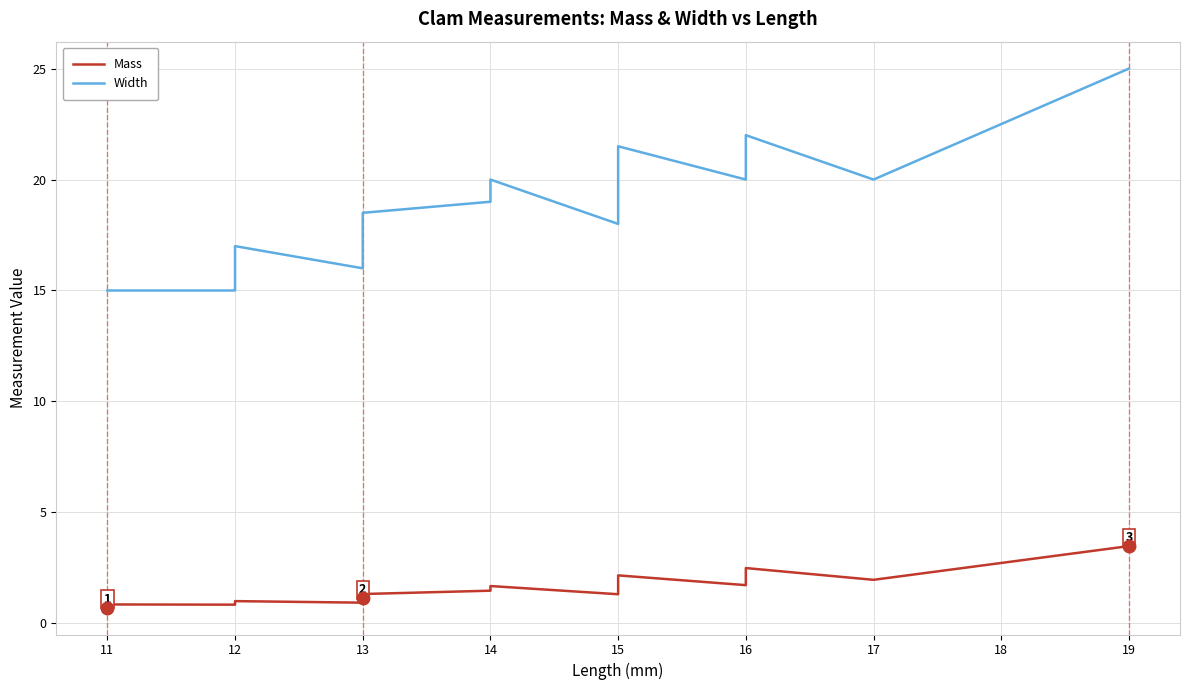

Which series changed the most between 11 and 13?

Width